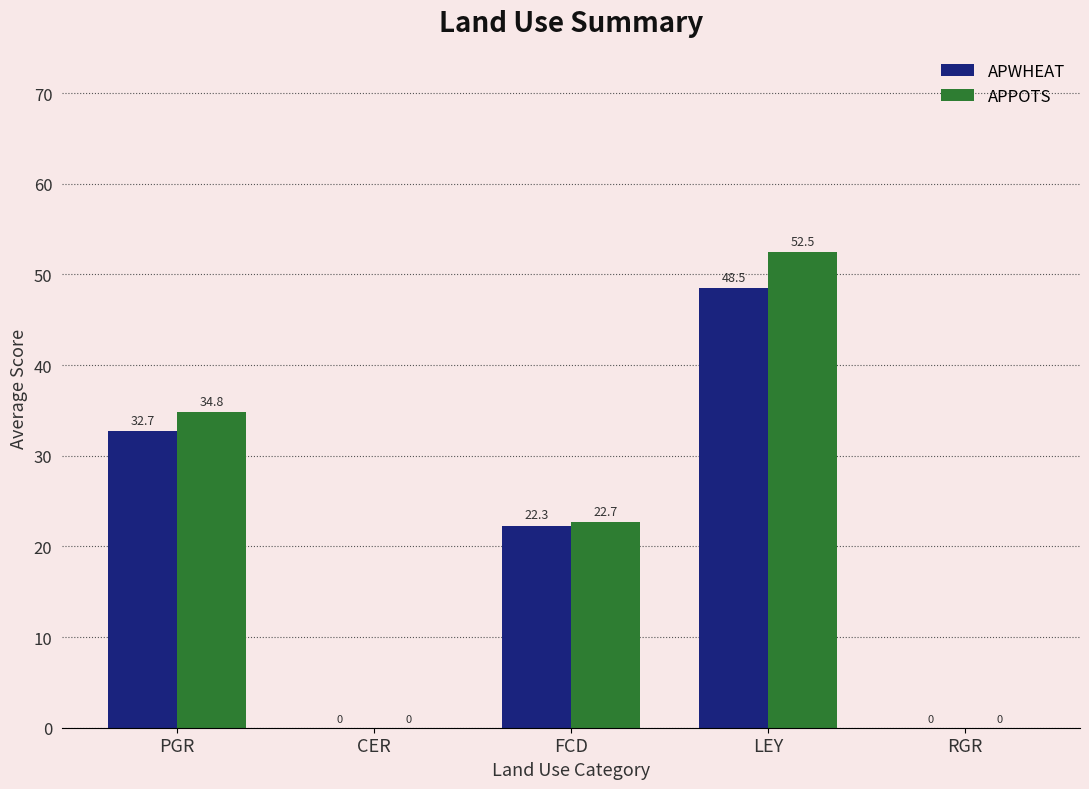

Which category has the highest value across all series?

LEY